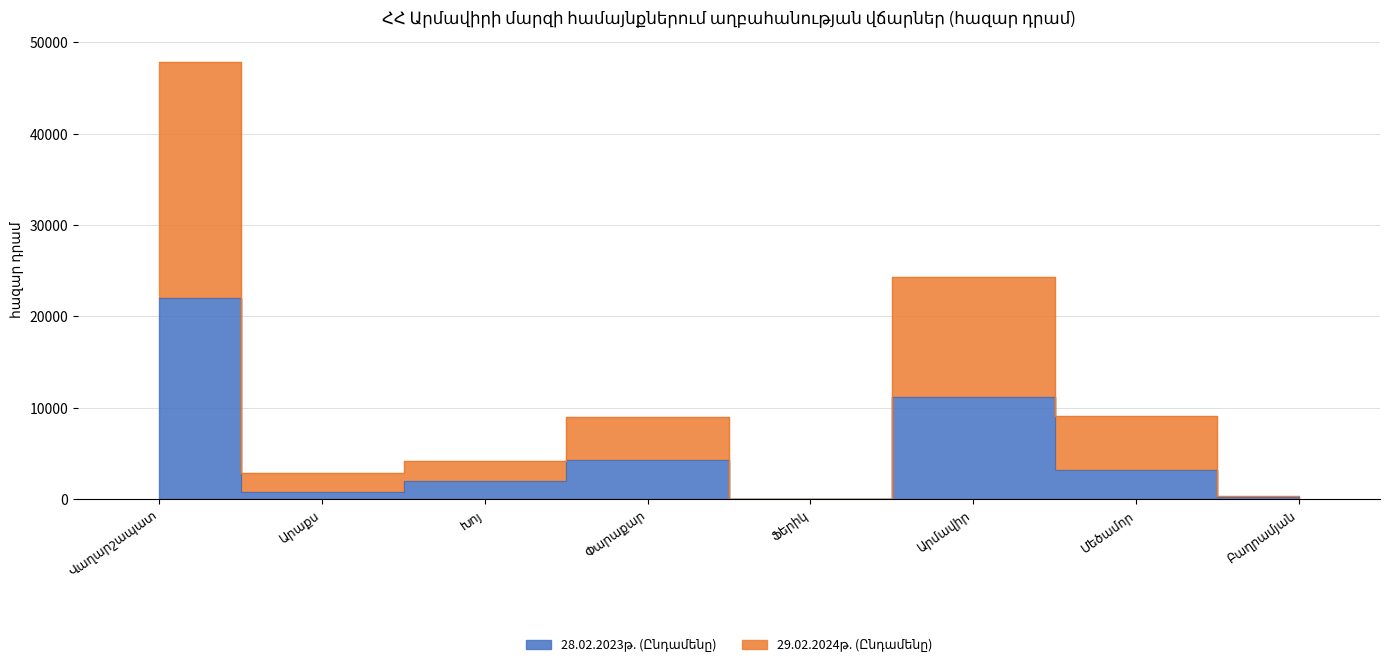

At which label does 28.02.2023թ. (Ընդամենը) first exceed 3183?

Վաղարշապատ